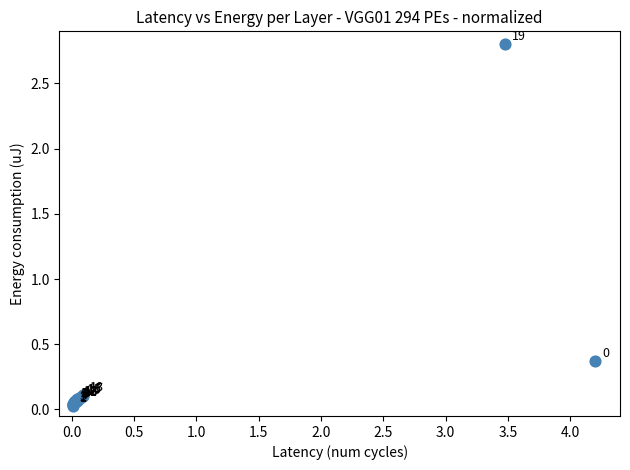

What Y value in the scatter plot is closest to 1?

0.4